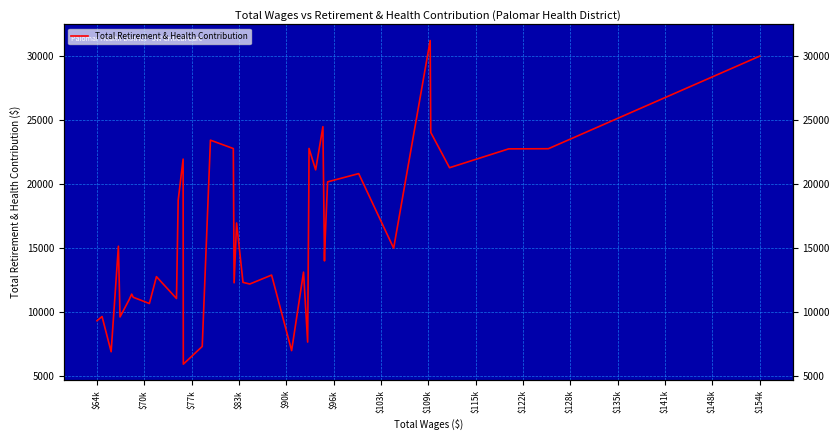

True or false: the data has more than 1 interior local peaks.

True